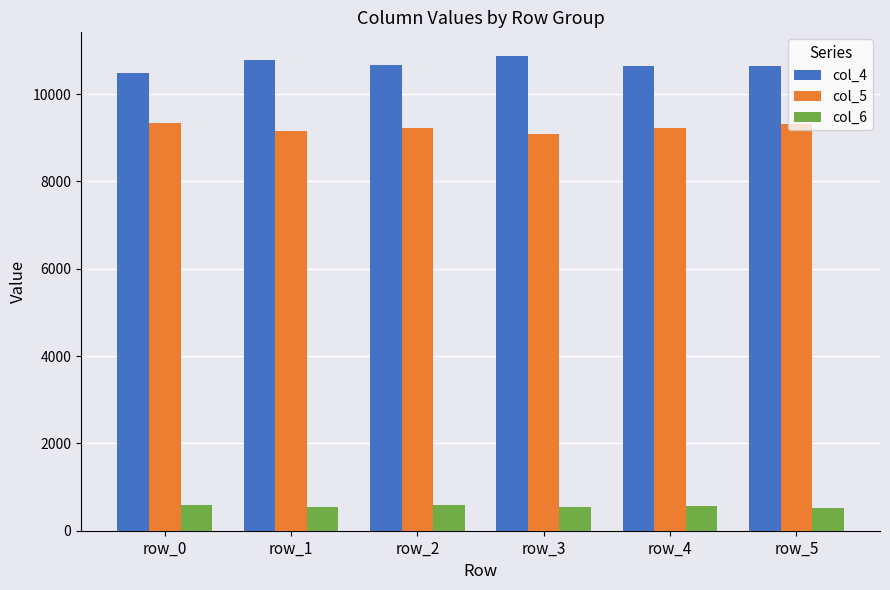

What is the difference between the highest and lowest values at row_0?

9908